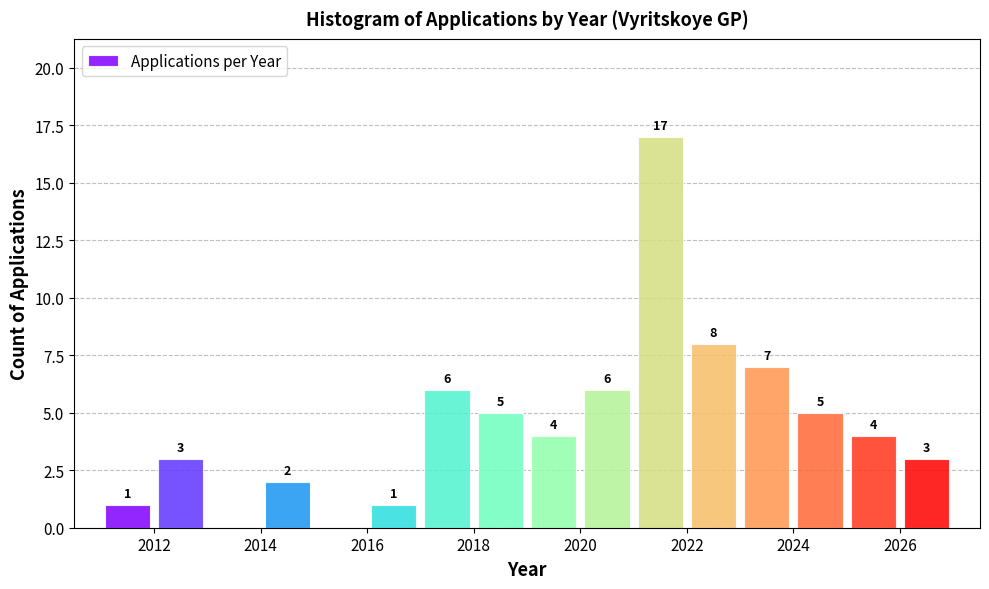

Which range on the x-axis has the tallest bar?

2021 to 2022